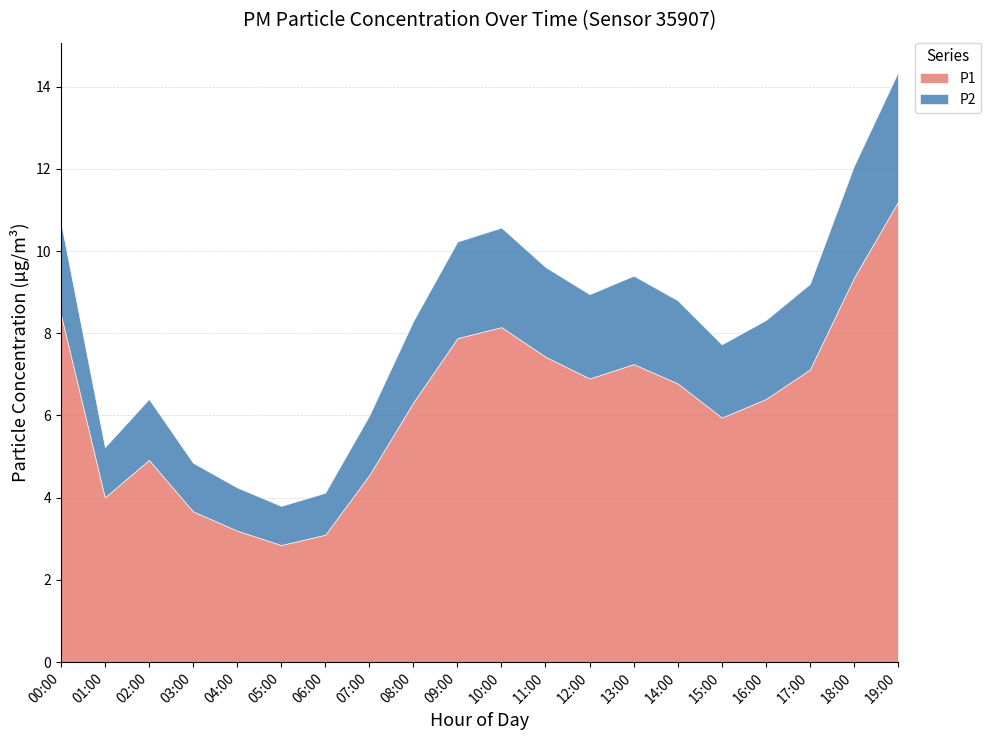

What are all the series names shown in the legend?

P1, P2